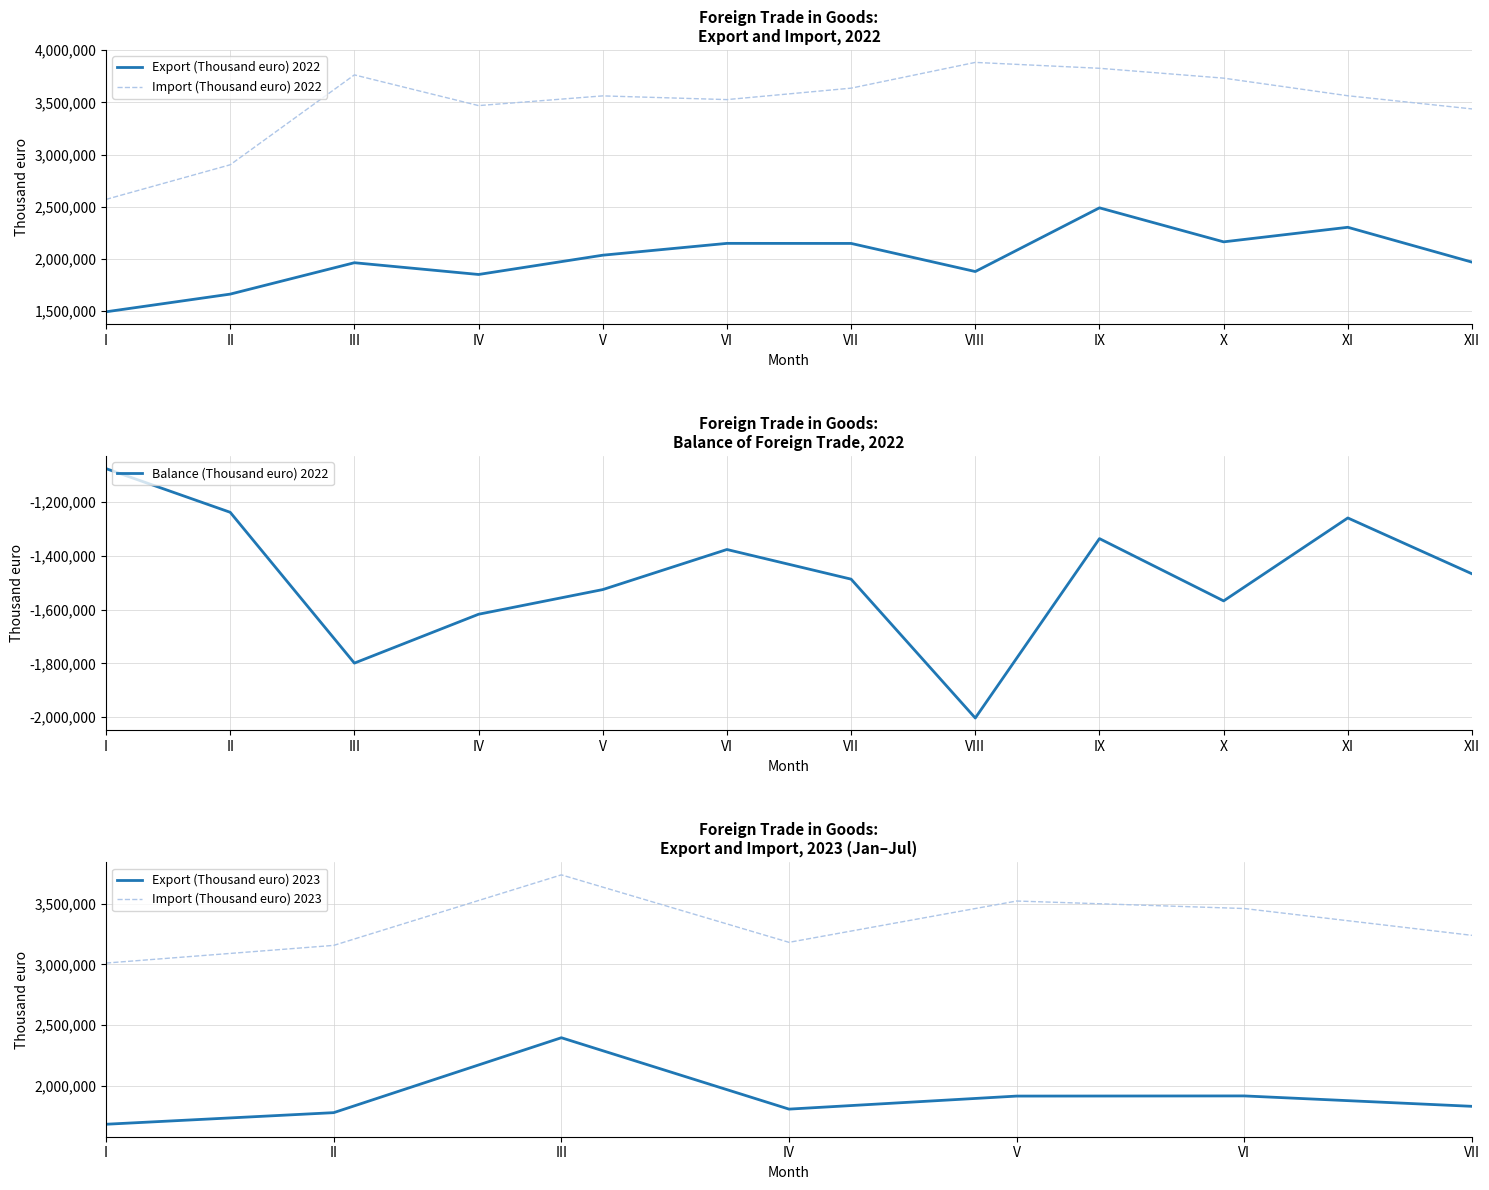

What is the highest value of the Export (Thousand euro) 2022 series?

2489267